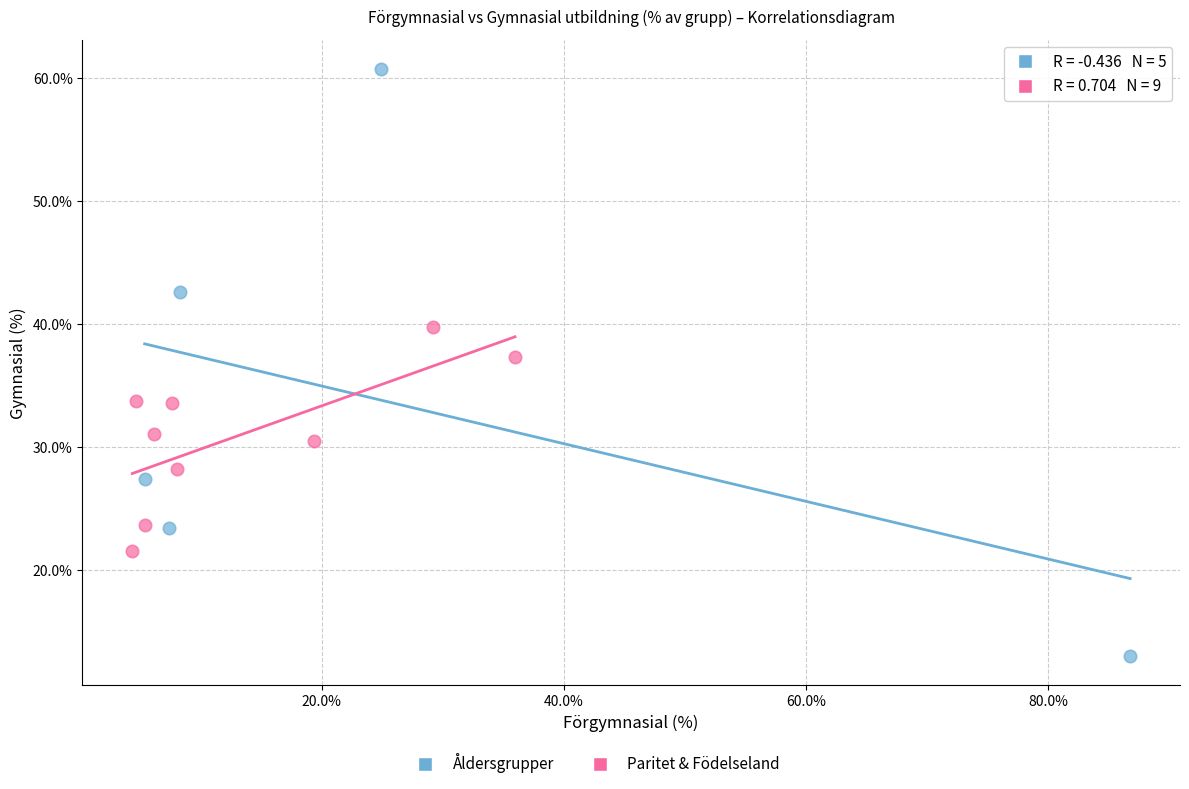

Which series contains the lowest Y value?

Åldersgrupper